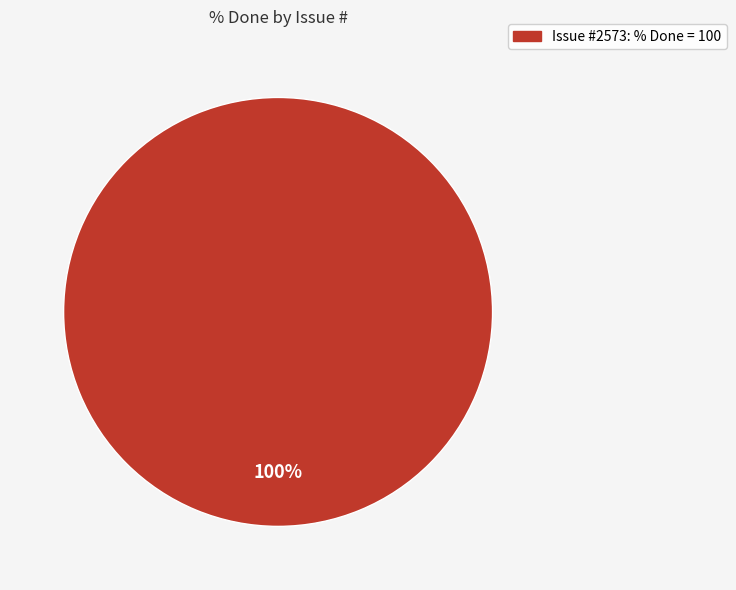

Is there any slice that represents more than half of the pie?

Yes